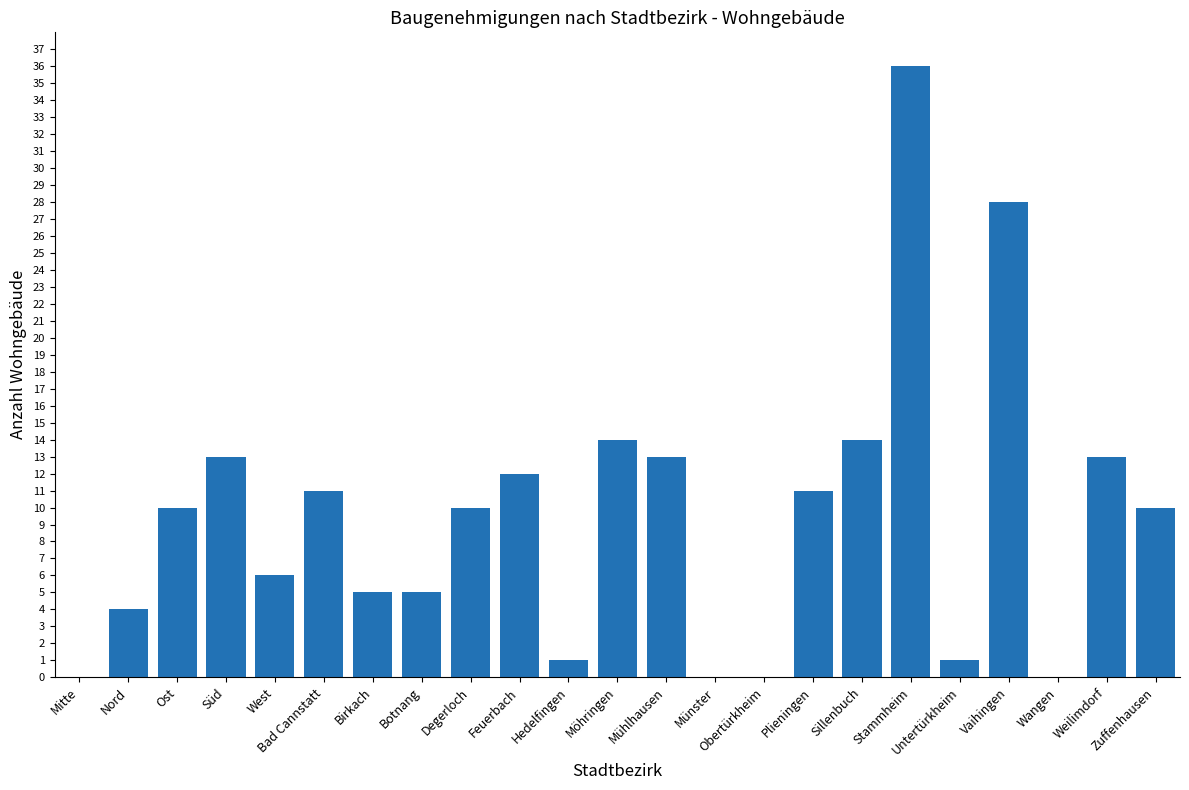

Is it true that the value at Mühlhausen is 13?

True